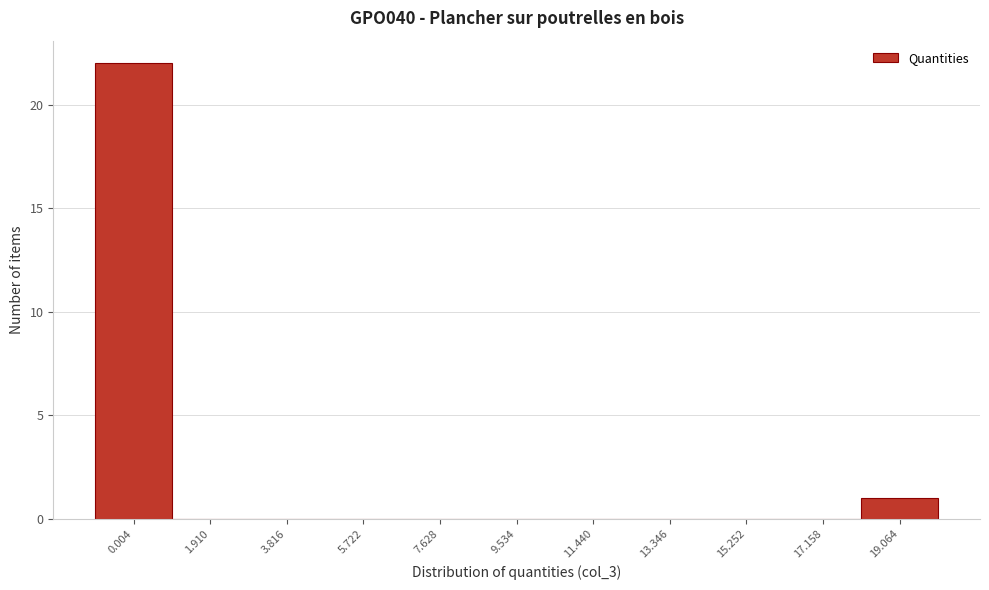

Reading left to right, what are all the values shown in this chart?

0.004=22	1.910=0	3.816=0	5.722=0	7.628=0	9.534=0	11.440=0	13.346=0	15.252=0	17.158=0	19.064=1